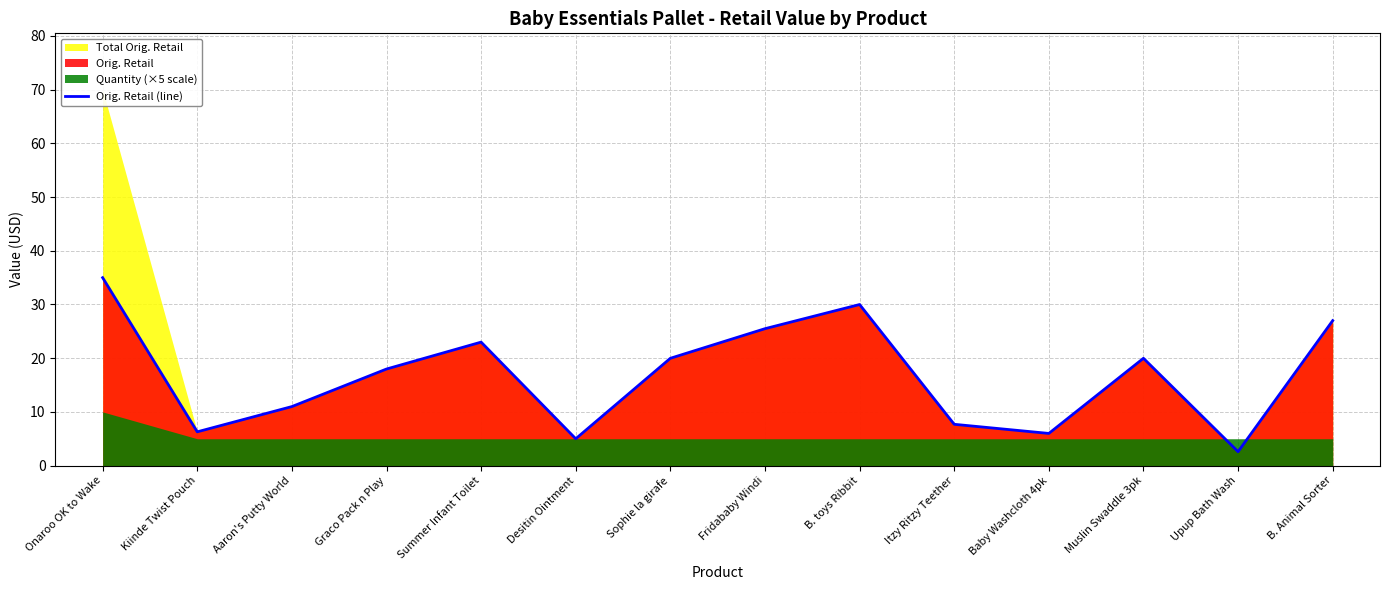

What is the ratio of the value at Summer Infant Toilet to the value at Baby Washcloth 4pk?

3.8